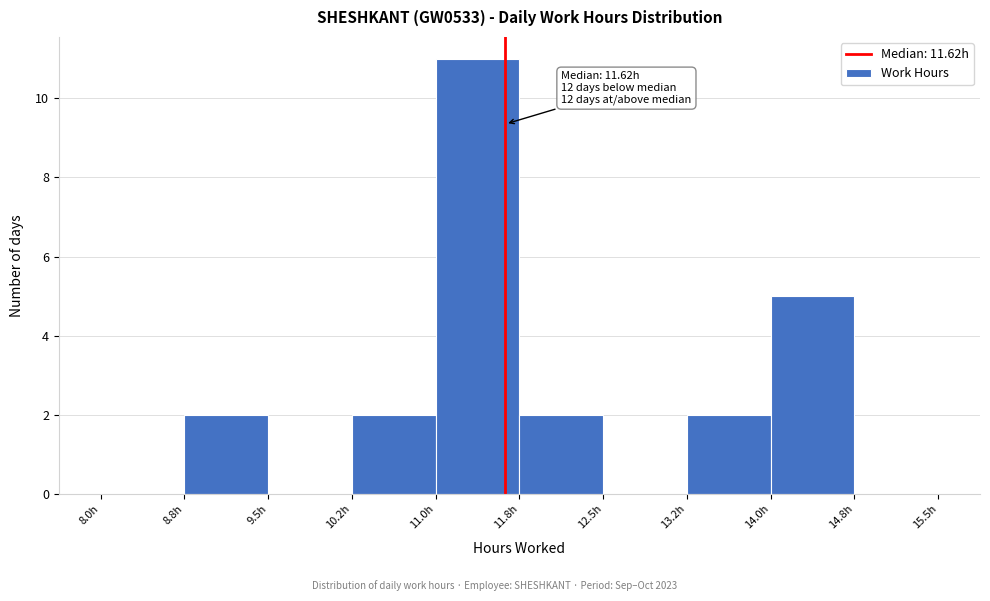

Which range on the x-axis has the tallest bar?

11.00 to 11.75